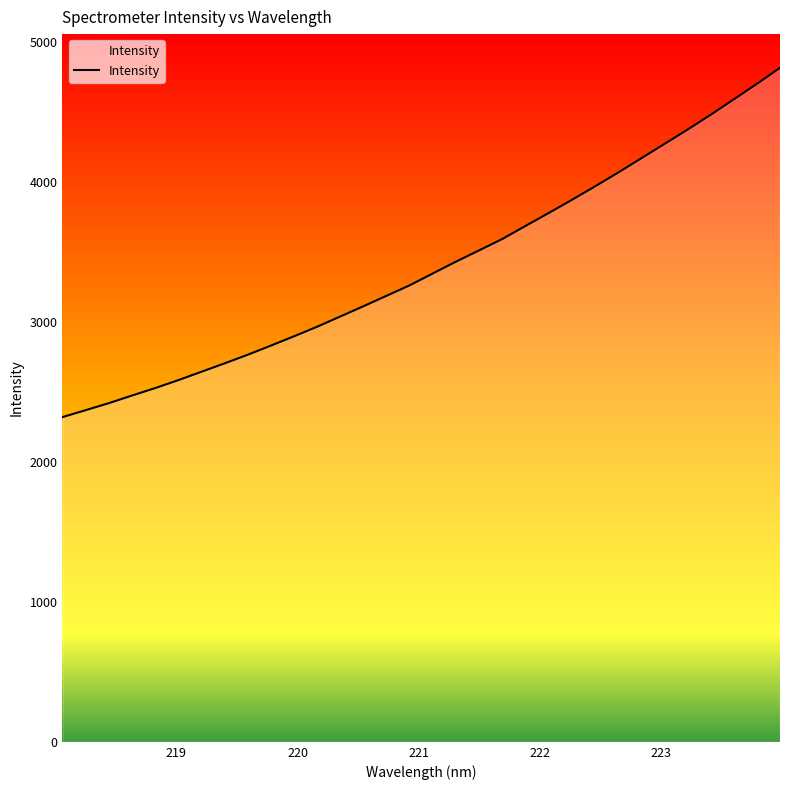

What is the difference between the maximum and minimum values?

2495.5